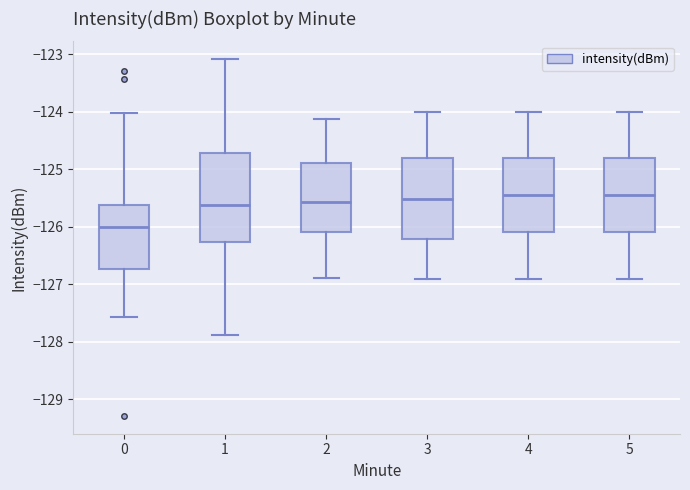

Comparing the boxes themselves (not the whiskers), which one is the tallest?

1